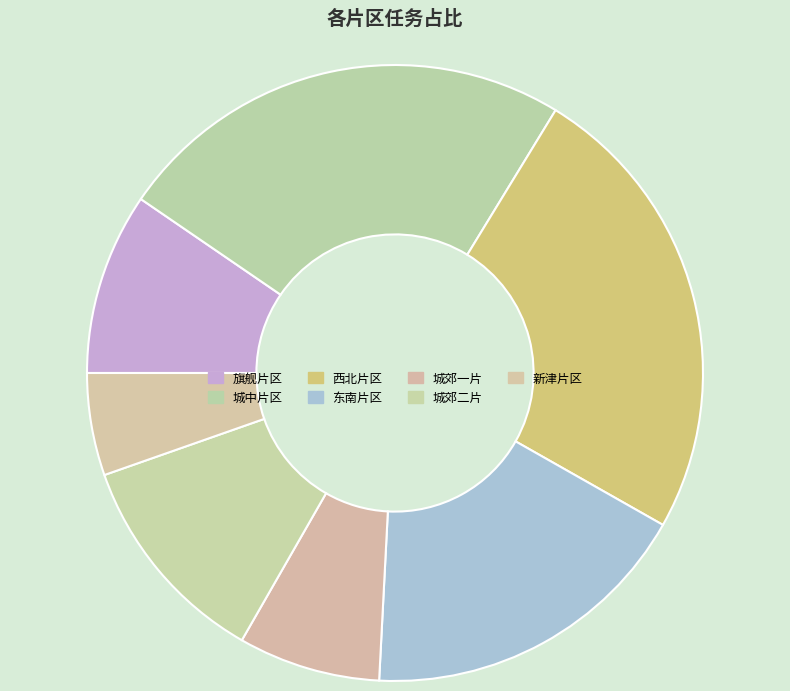

Between 旗舰片区 and 城中片区, which is larger?

城中片区